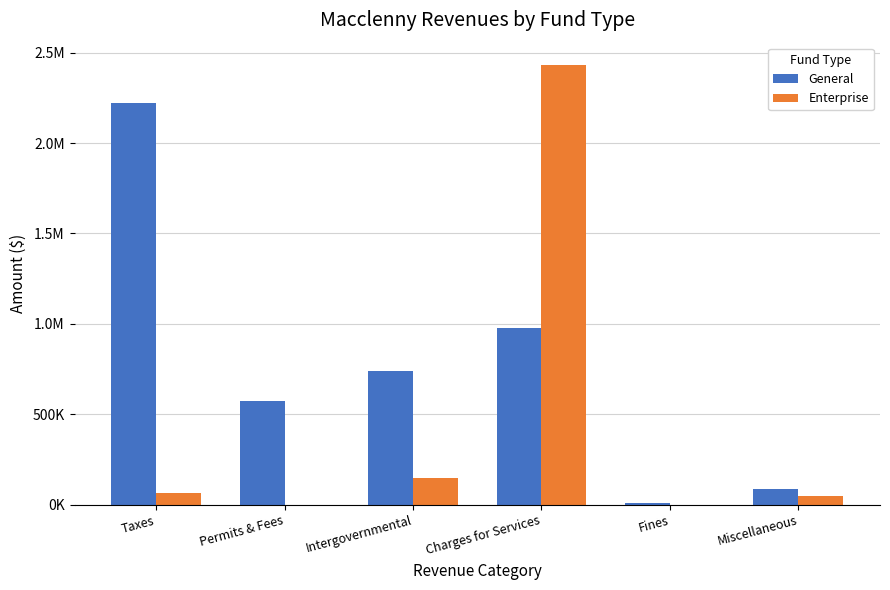

Which series has the largest range (max minus min)?

Enterprise